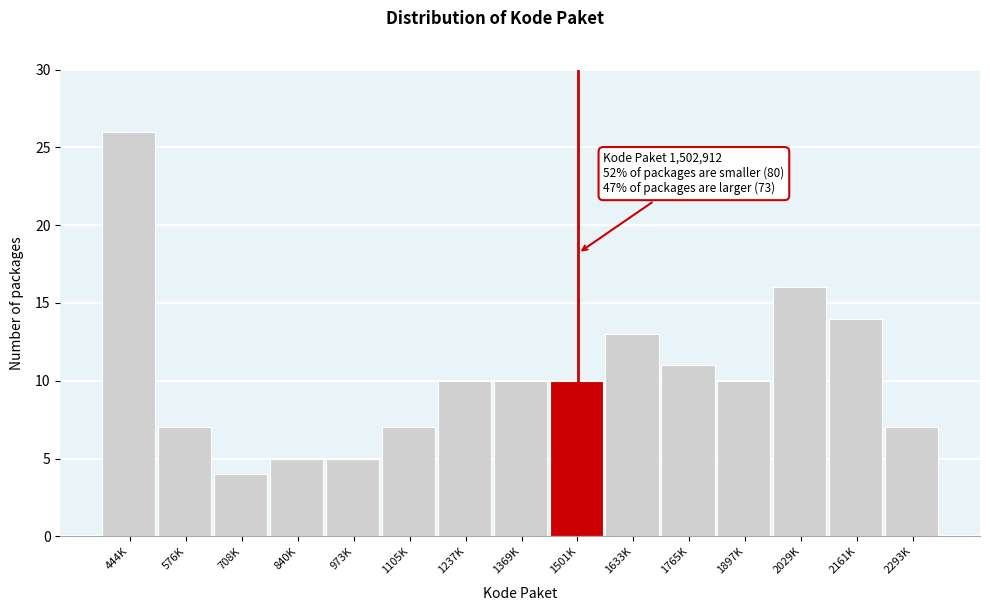

Reading left to right, what are all the values shown in this chart?

444K=26	576K=7	708K=4	840K=5	973K=5	1105K=7	1237K=10	1369K=10	1501K=10	1633K=13	1765K=11	1897K=10	2029K=16	2161K=14	2293K=7